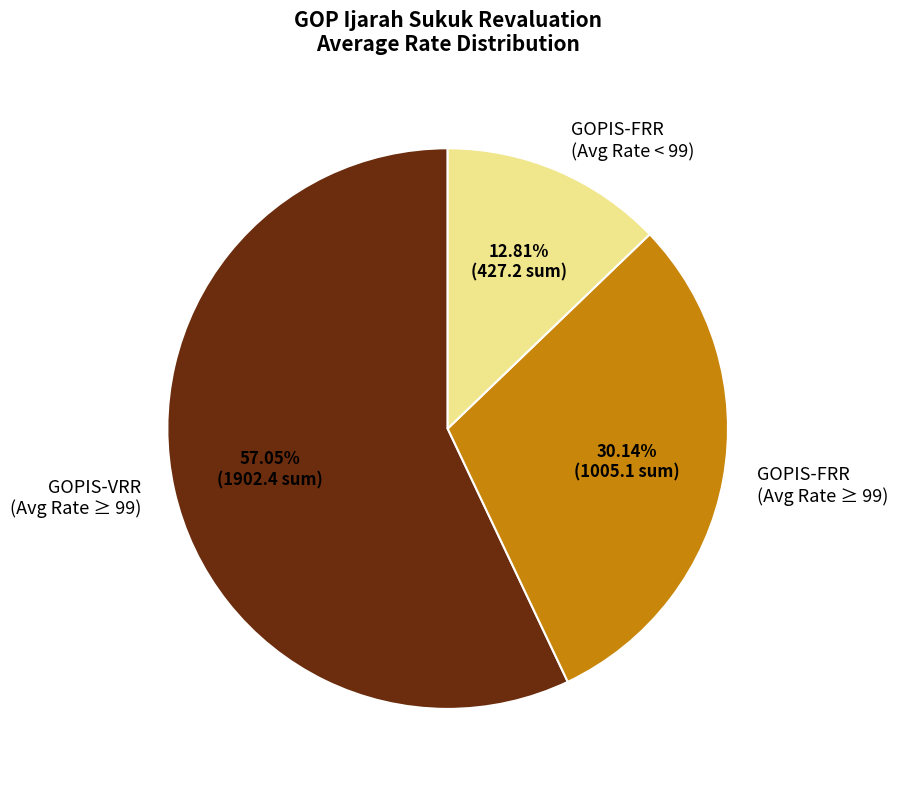

Which has a higher value, GOPIS-FRR (Avg Rate < 99) or GOPIS-VRR (Avg Rate ≥ 99)?

GOPIS-VRR (Avg Rate ≥ 99)